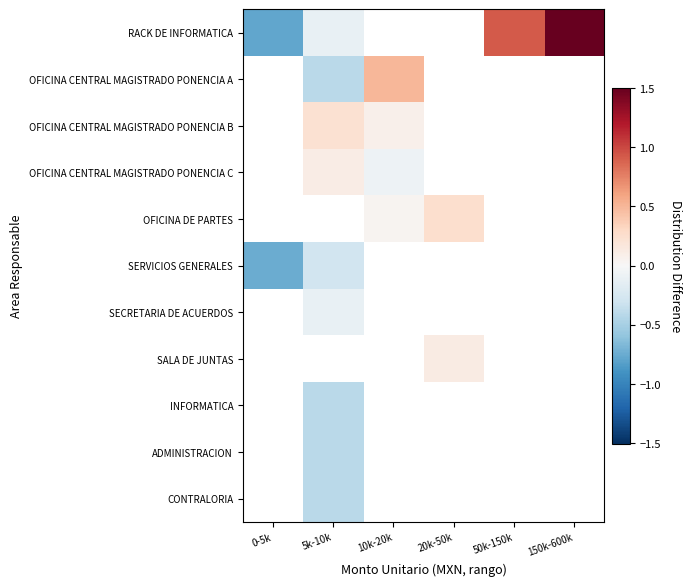

How many data points in SALA DE JUNTAS are above 0?

1